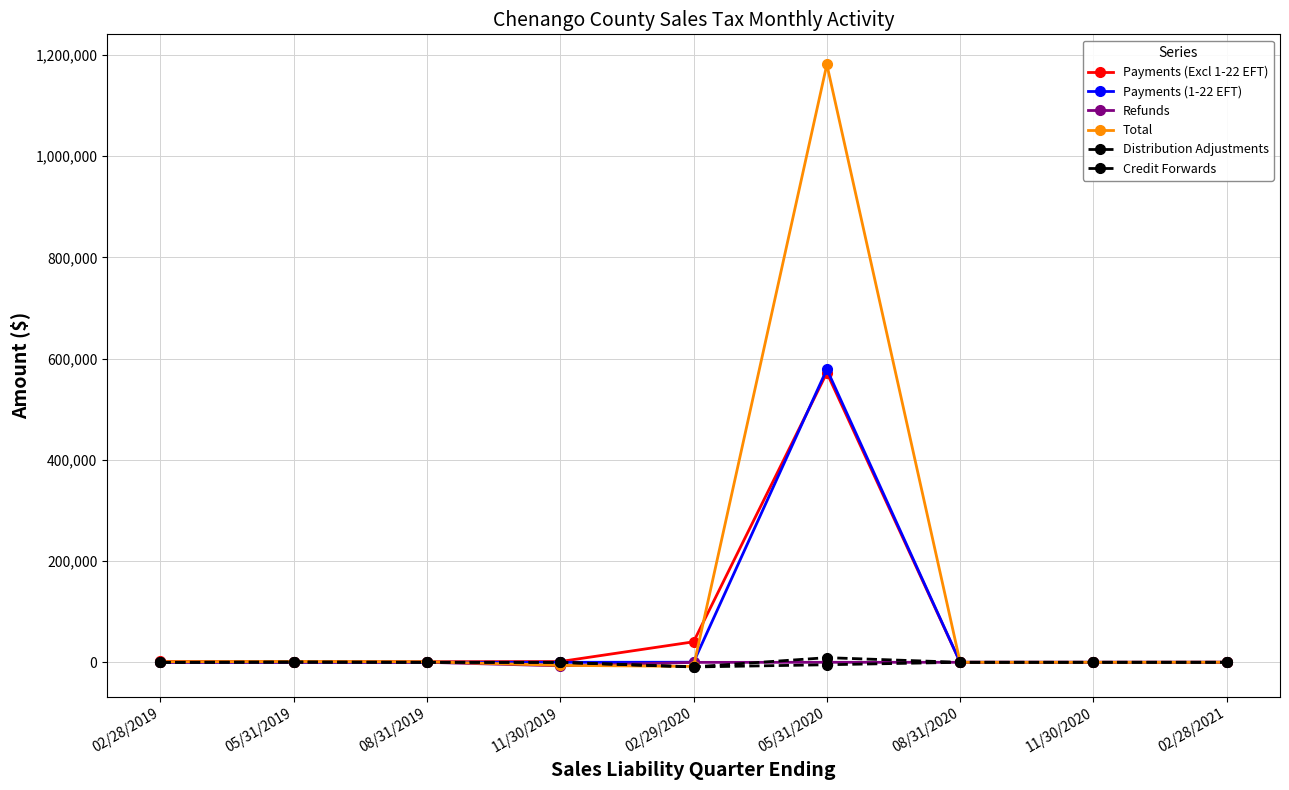

Does the chart have visible grid lines?

Yes